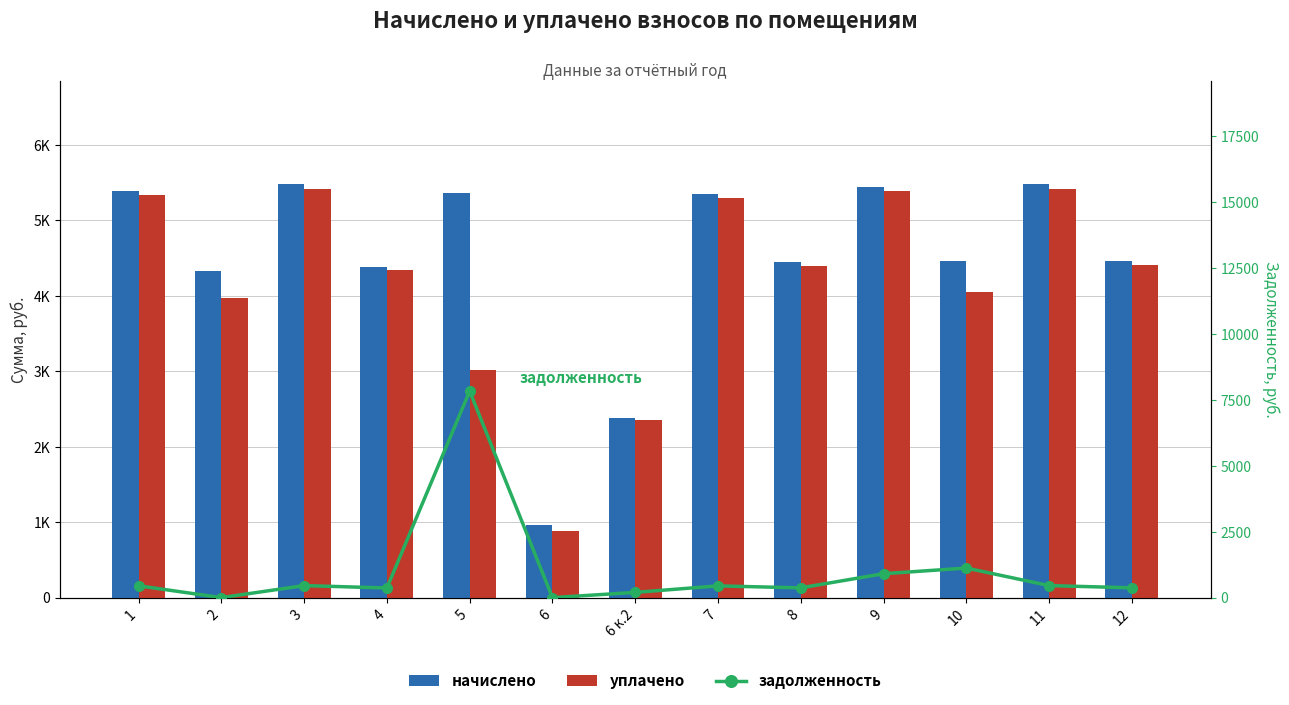

Which series has the largest total across all categories?

начислено